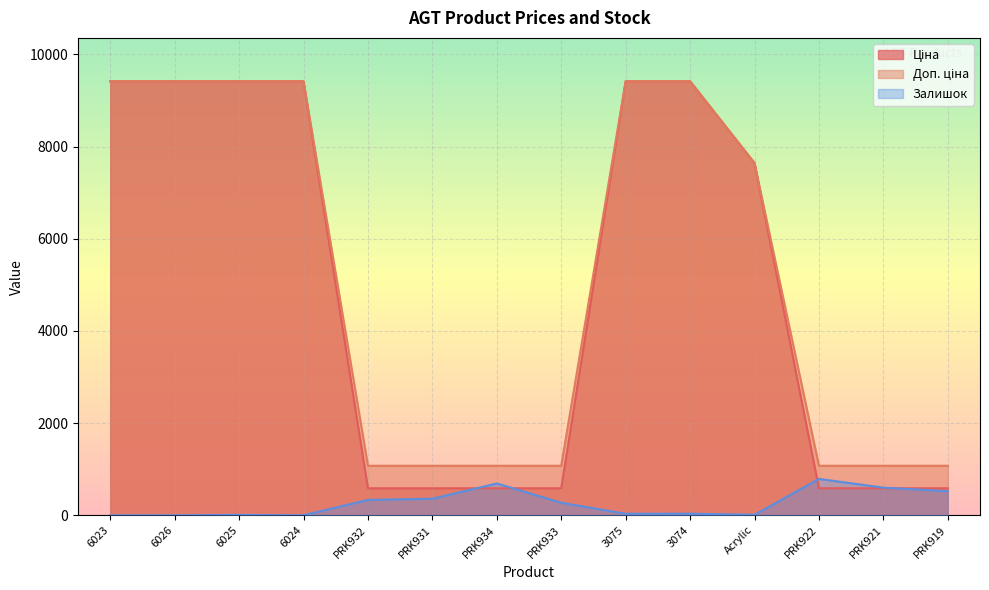

What are all the series names shown in the legend?

Ціна, Доп. ціна, Залишок